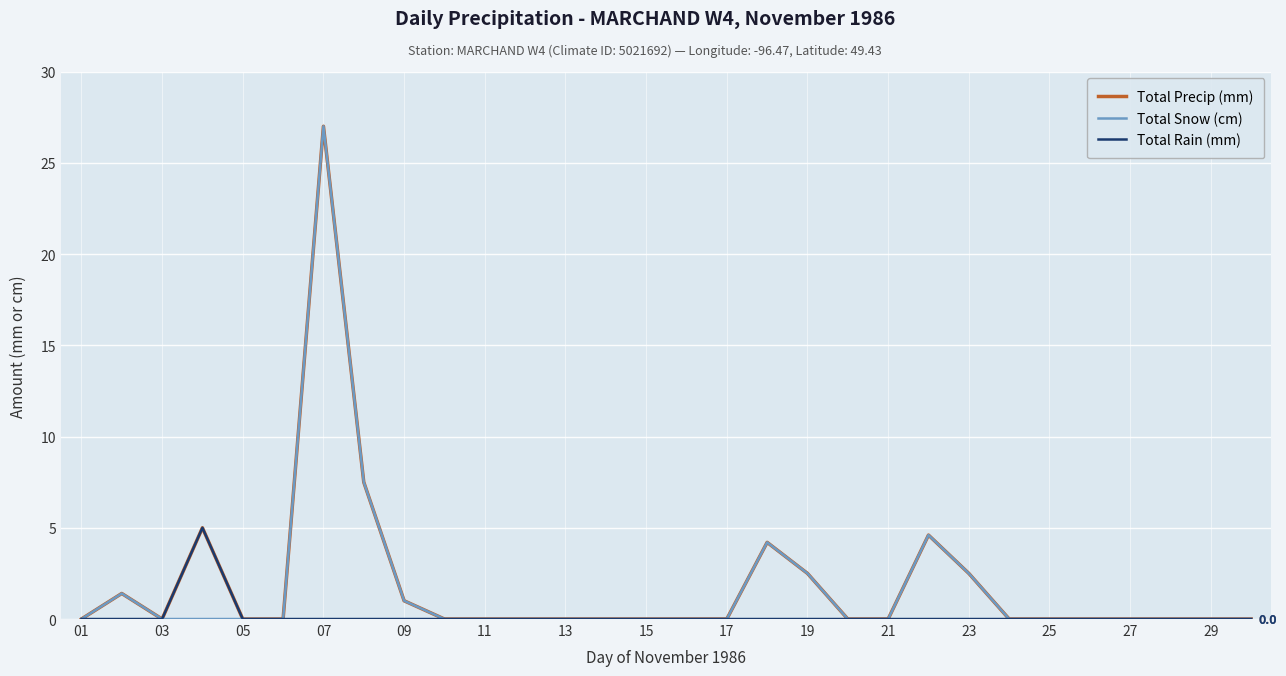

How many lines are shown in the chart?

3